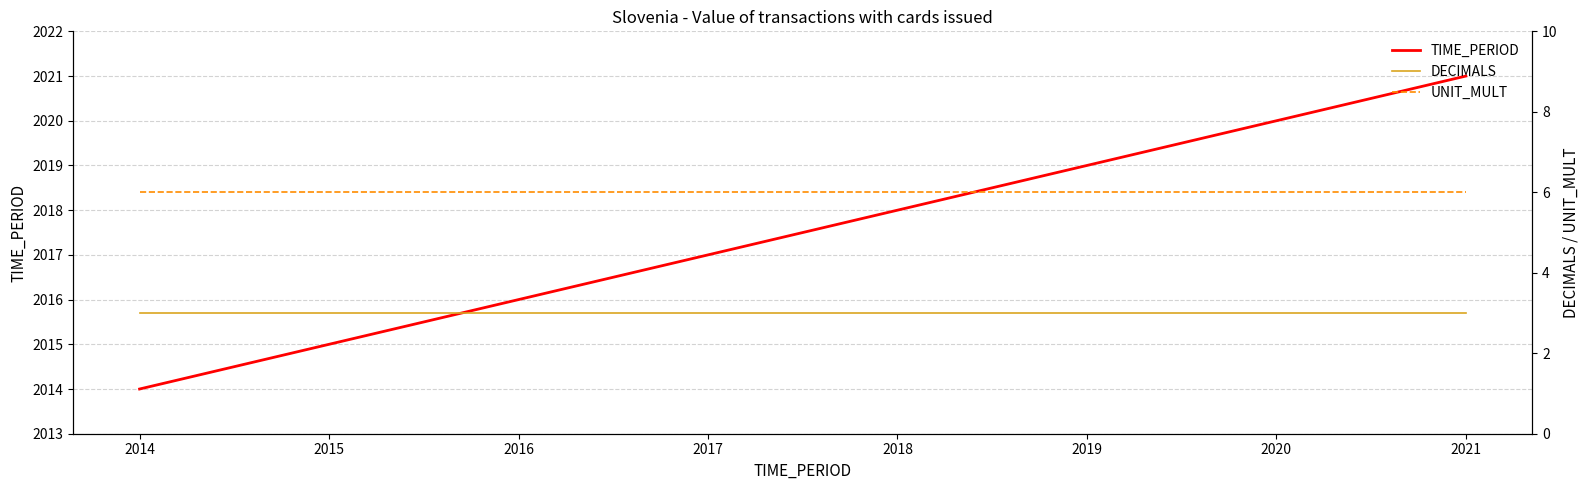

Count the TIME_PERIOD values in the range 2016 to 2020.

5